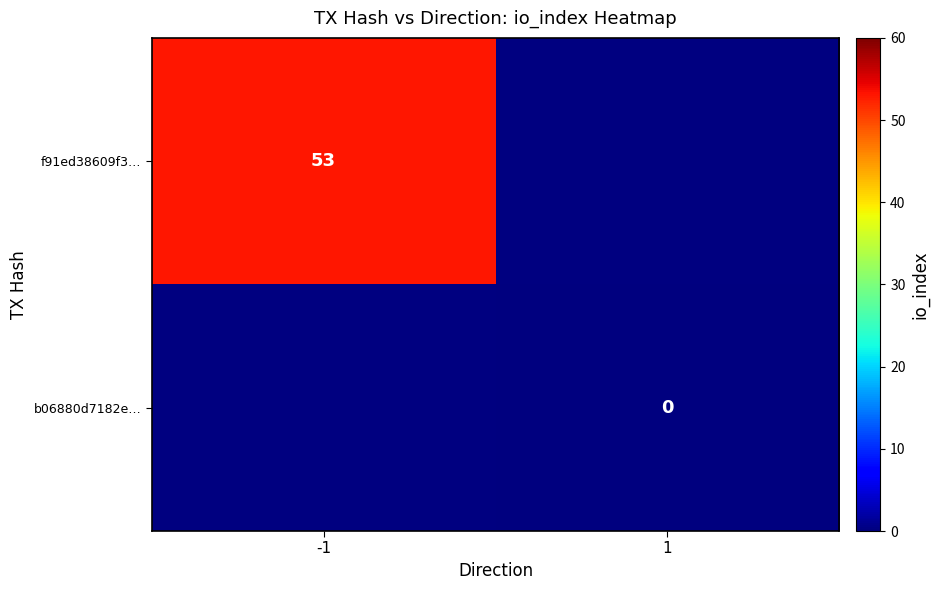

Is it true that f91ed38609f3… equals 85 at -1?

False